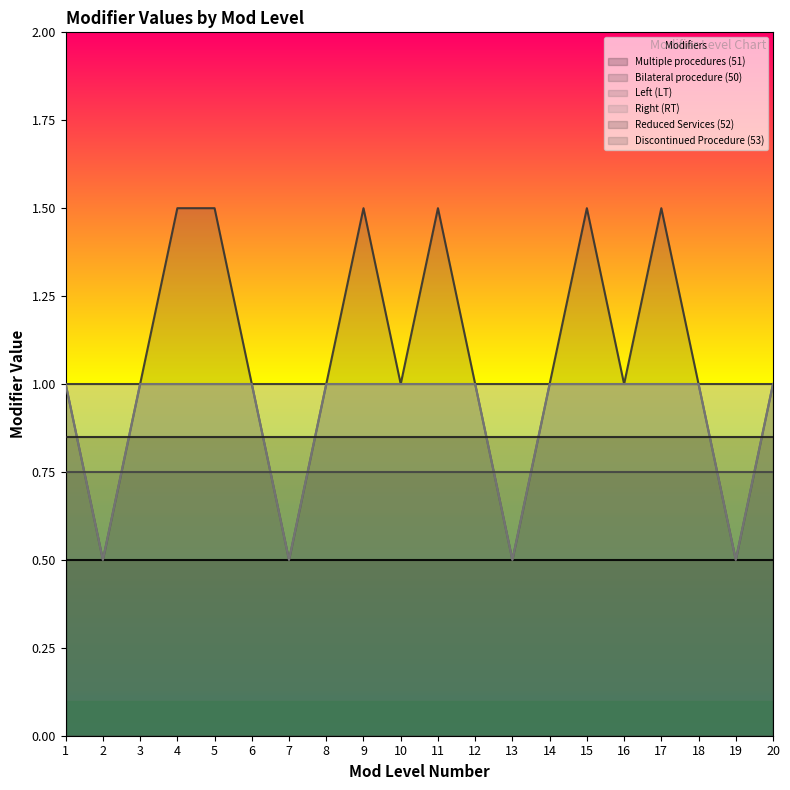

What is the sum of all Right (RT) values?

18.0